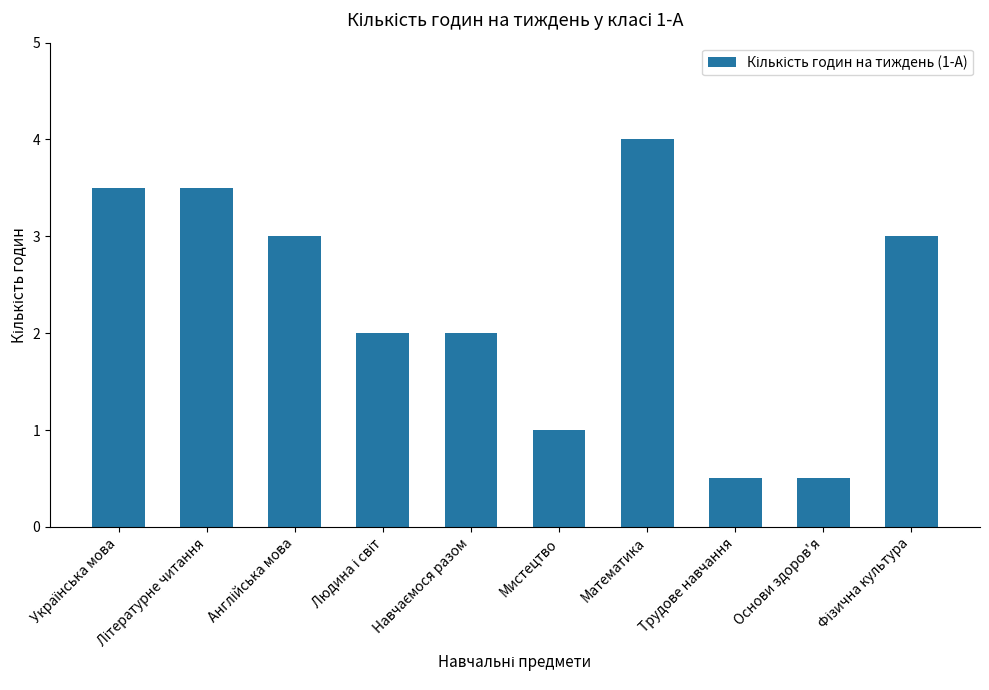

Reading left to right, list all the values displayed in this chart.

3.5	3.5	3.0	2.0	2.0	1.0	4.0	0.5	0.5	3.0